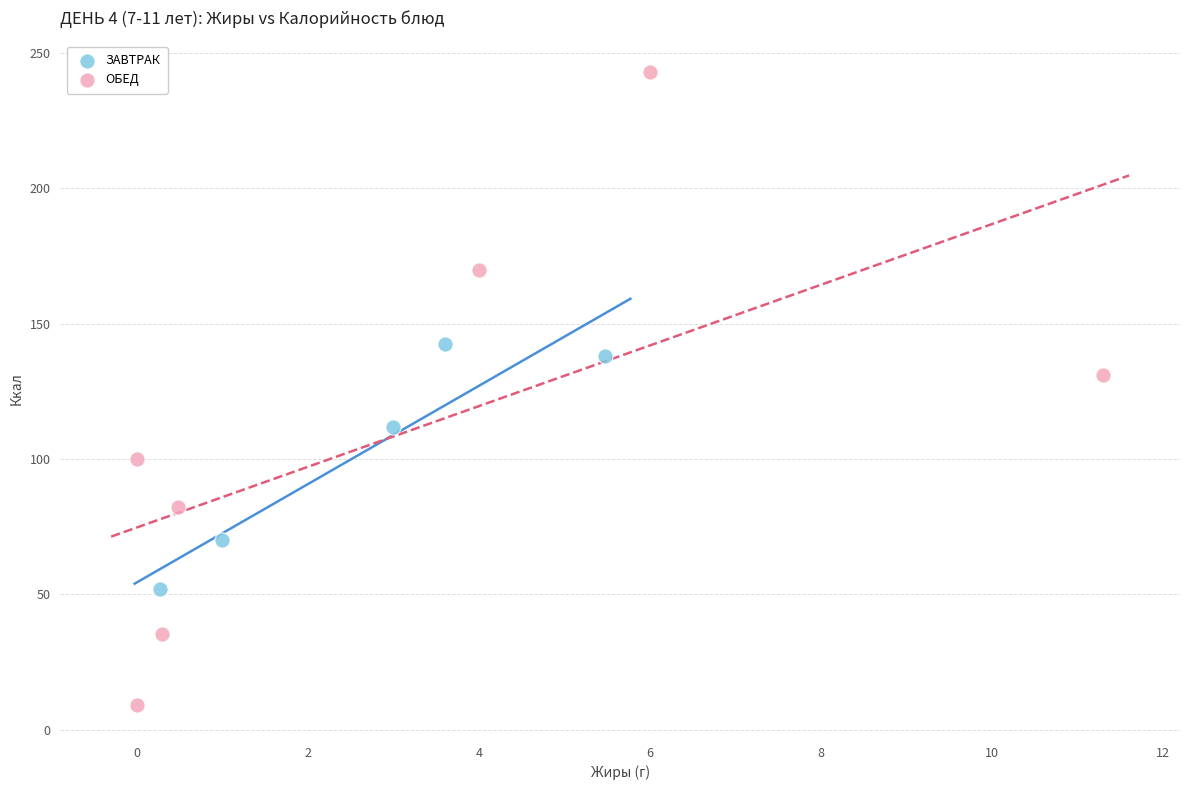

What are all the series names shown in the legend?

ЗАВТРАК, ОБЕД